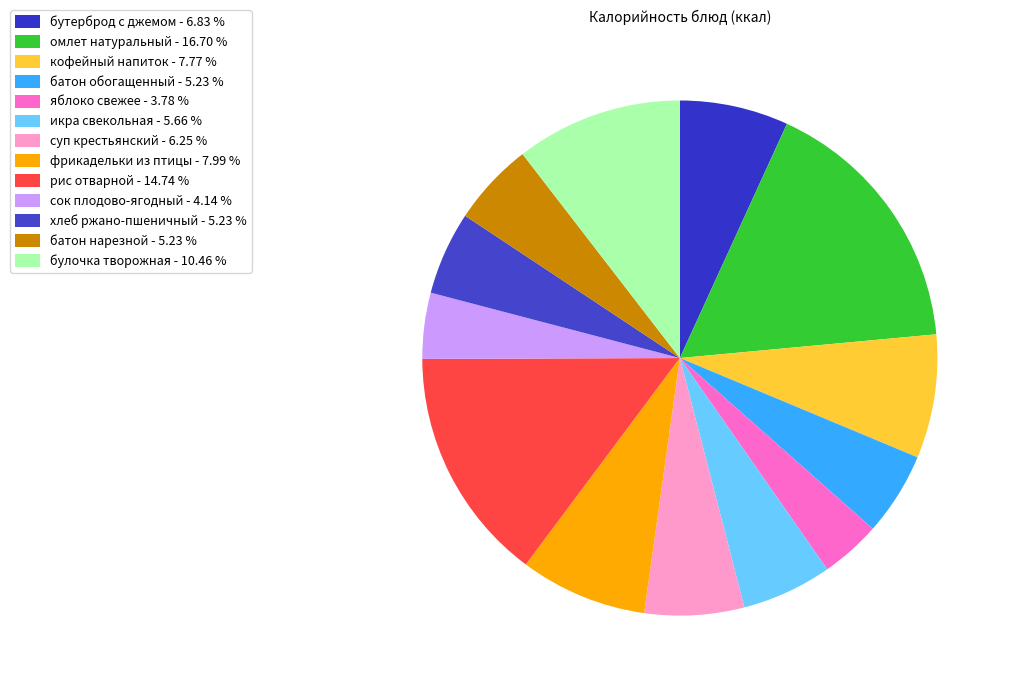

How many segments does this pie chart have?

13